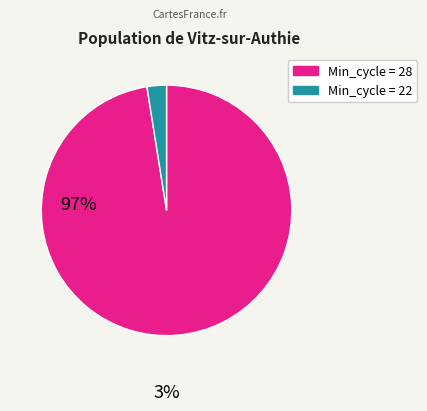

Is there a majority slice in this chart?

Yes